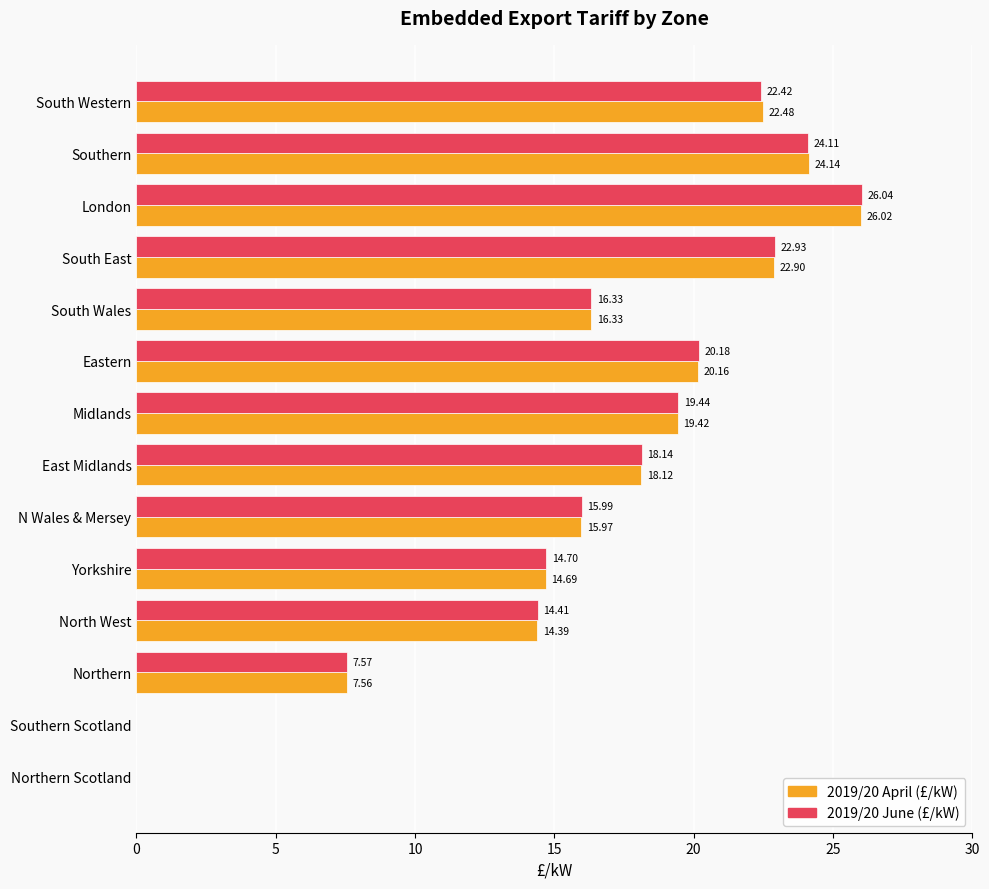

At which category is the sum across all series the highest?

London